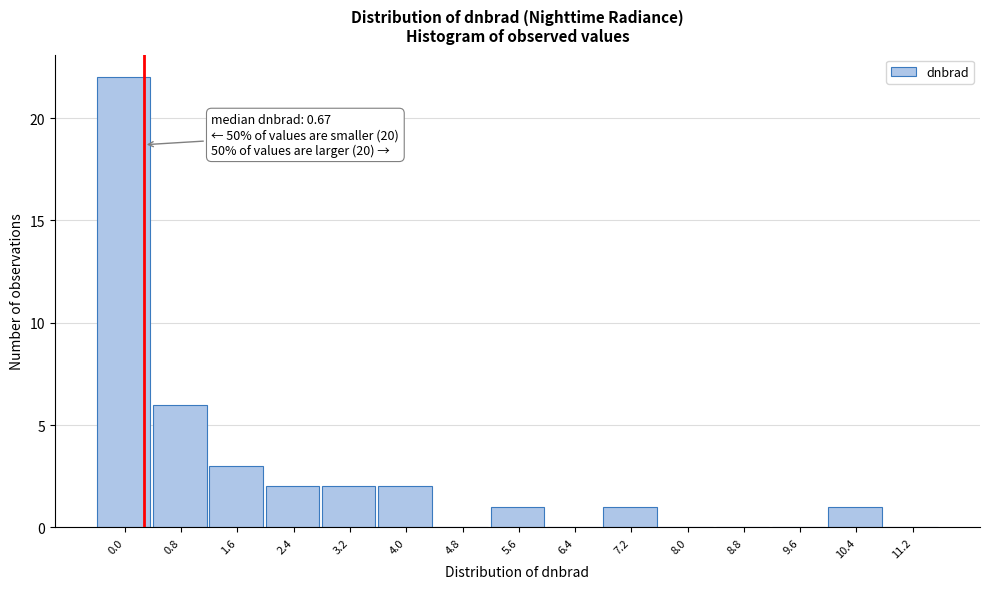

Reading right to left, list all the values displayed in this chart.

11.2=0	10.4=1	9.6=0	8.8=0	8.0=0	7.2=1	6.4=0	5.6=1	4.8=0	4.0=2	3.2=2	2.4=2	1.6=3	0.8=6	0.0=22